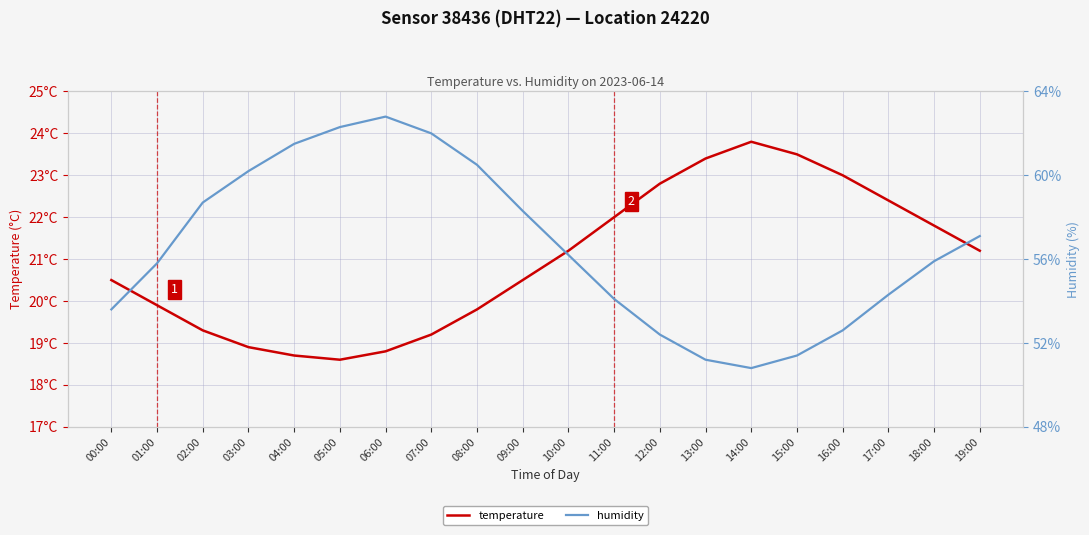

How many categories are shown in the chart?

20